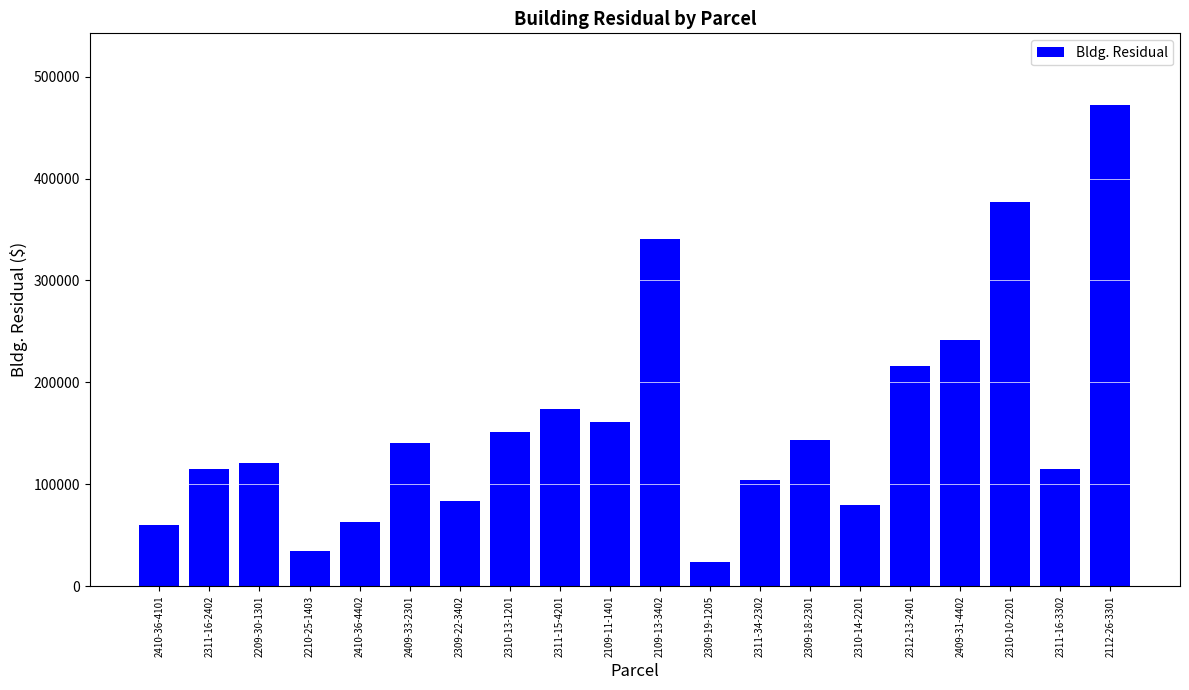

What is the value of the 10th bar from the left?

160874